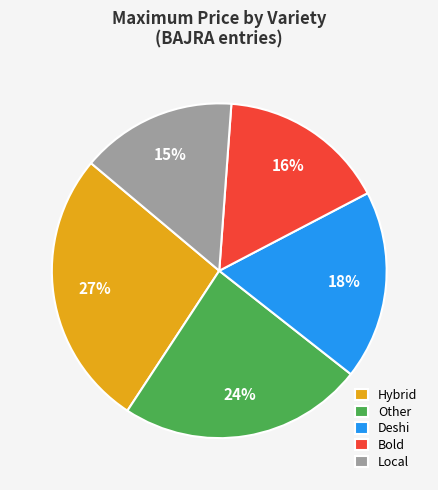

Do Bold and Hybrid together represent more than half of the pie?

No